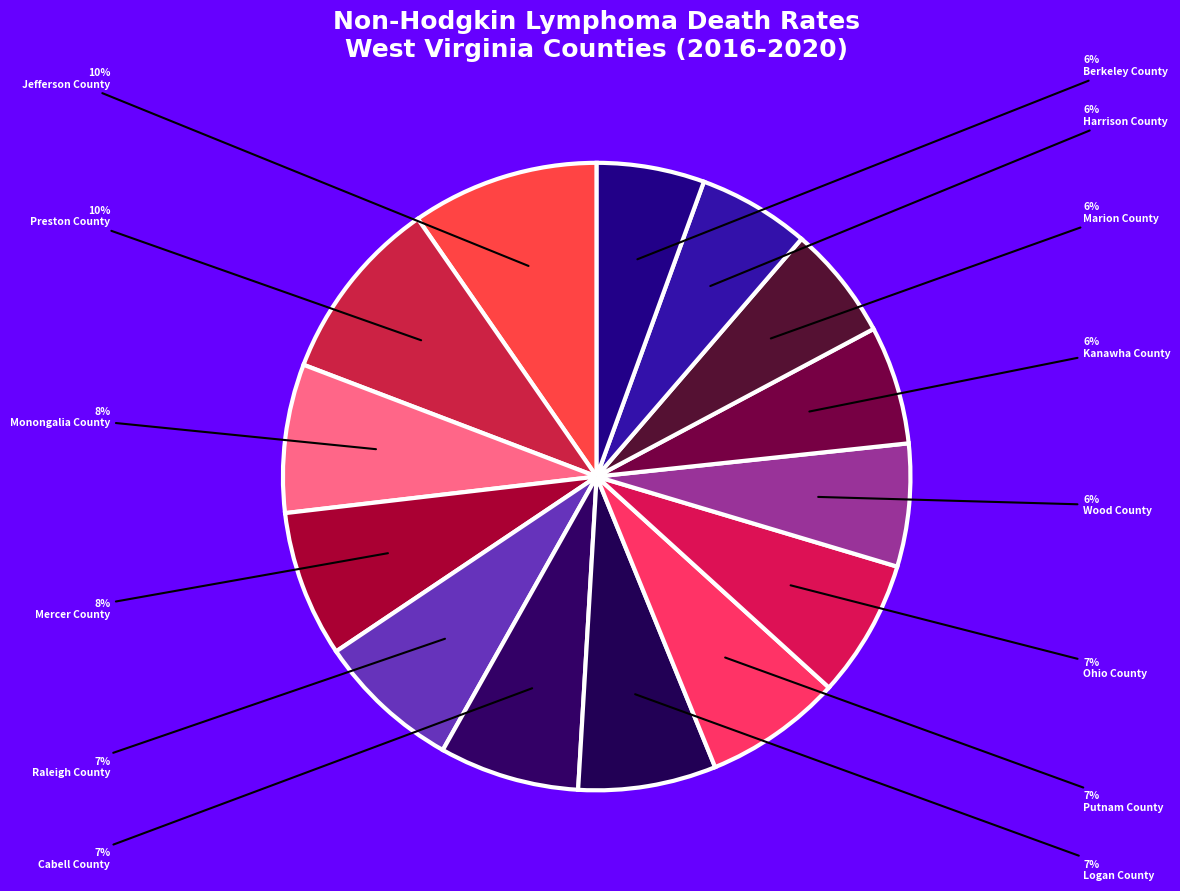

To the nearest percent, what portion does Putnam County represent?

7%